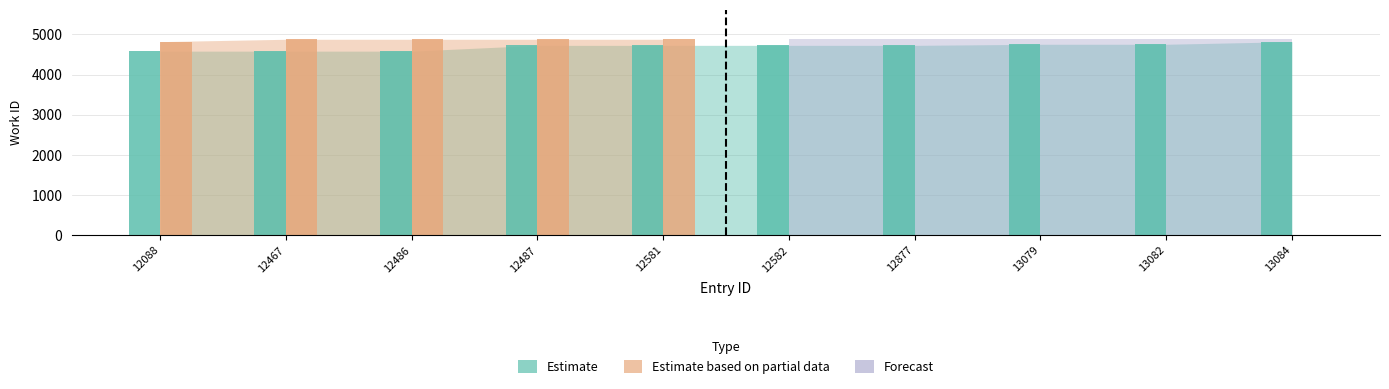

What is the value of the Estimate bar at the 1st from the left?

4583